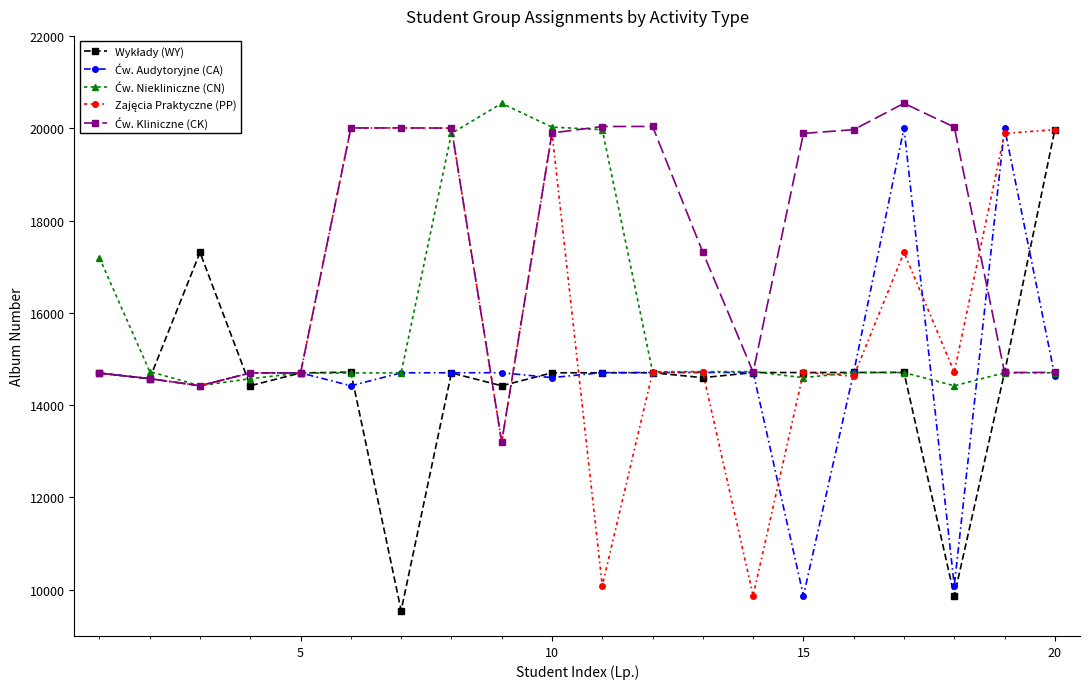

What is the maximum value shown in the chart?

20539